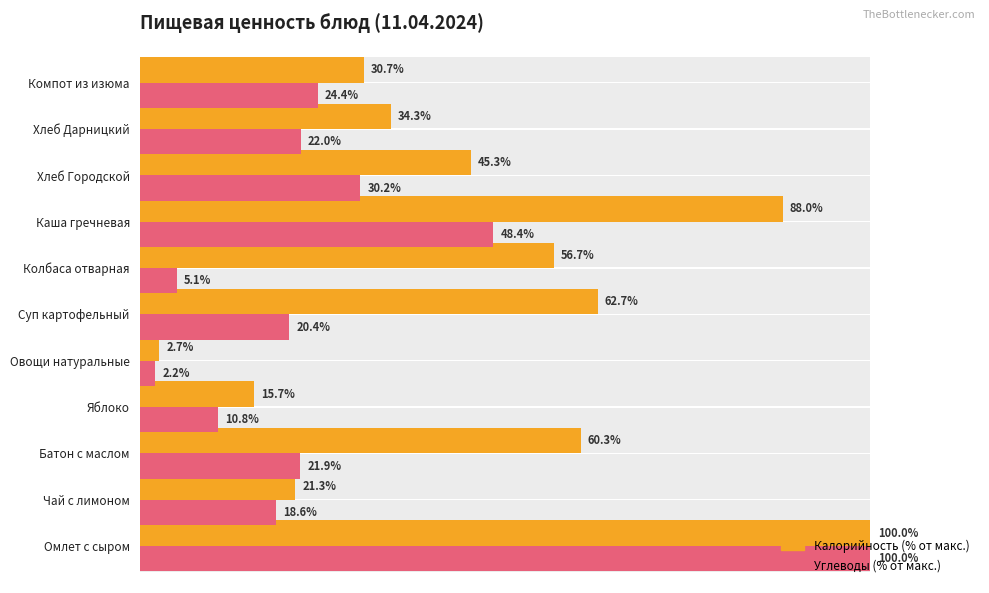

What is the difference between the highest and lowest values at Батон с маслом?

38.4